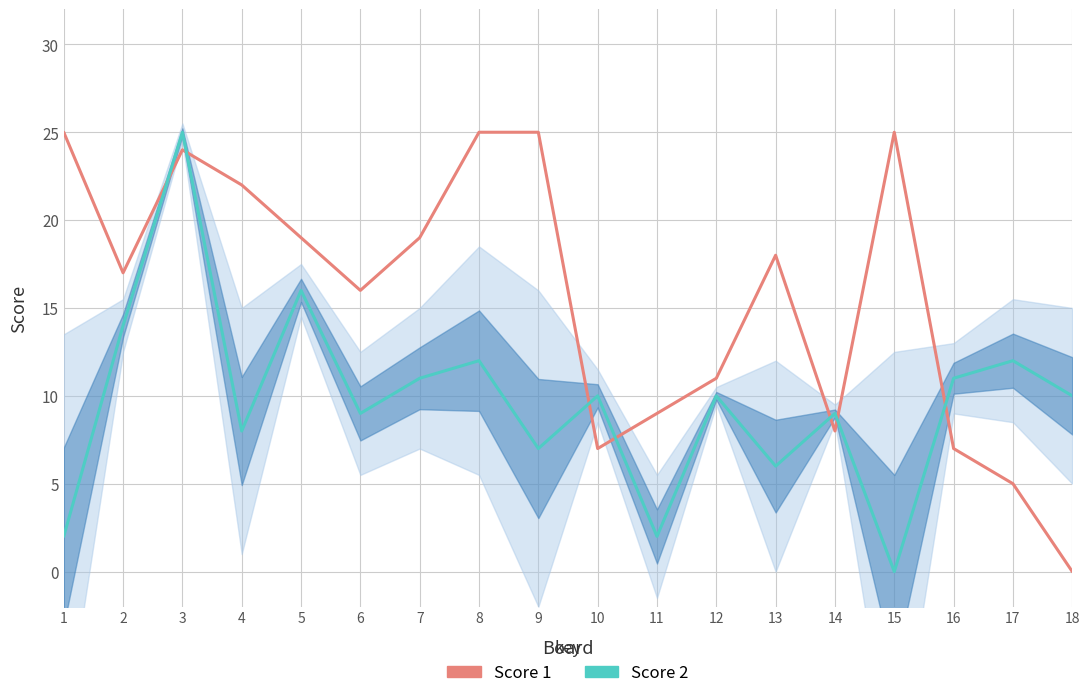

Between which two adjacent categories do Score 2 and Score 1 first intersect?

2 and 3